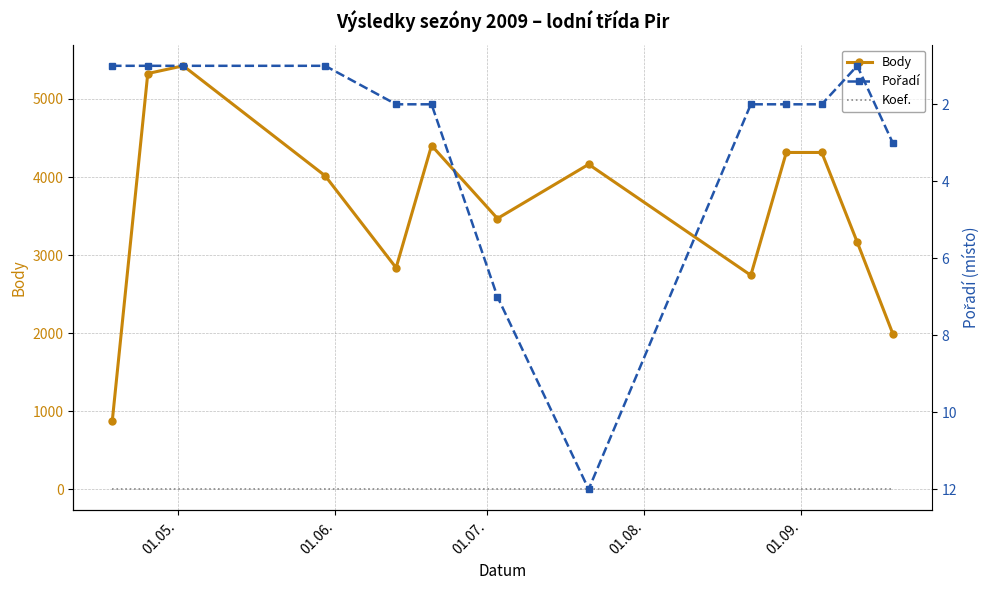

True or false: Body has more than 0 points higher than both neighbors.

True